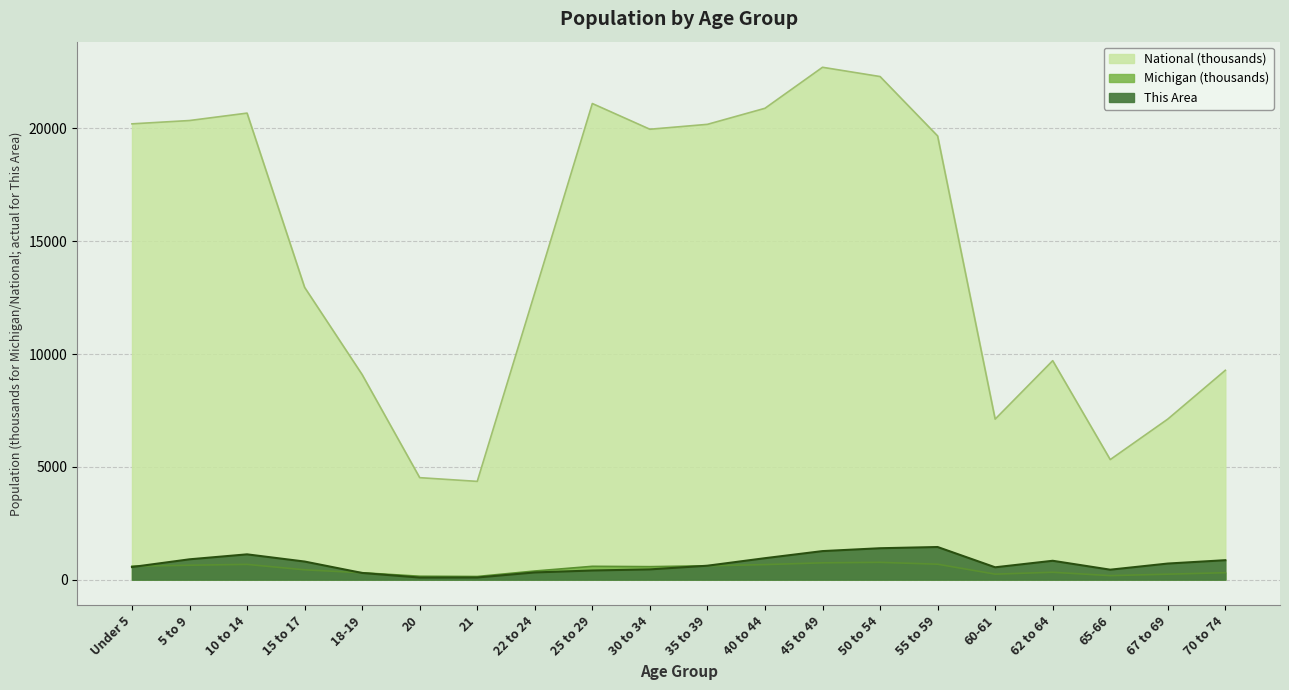

What is the average value of the National series?

14509.5